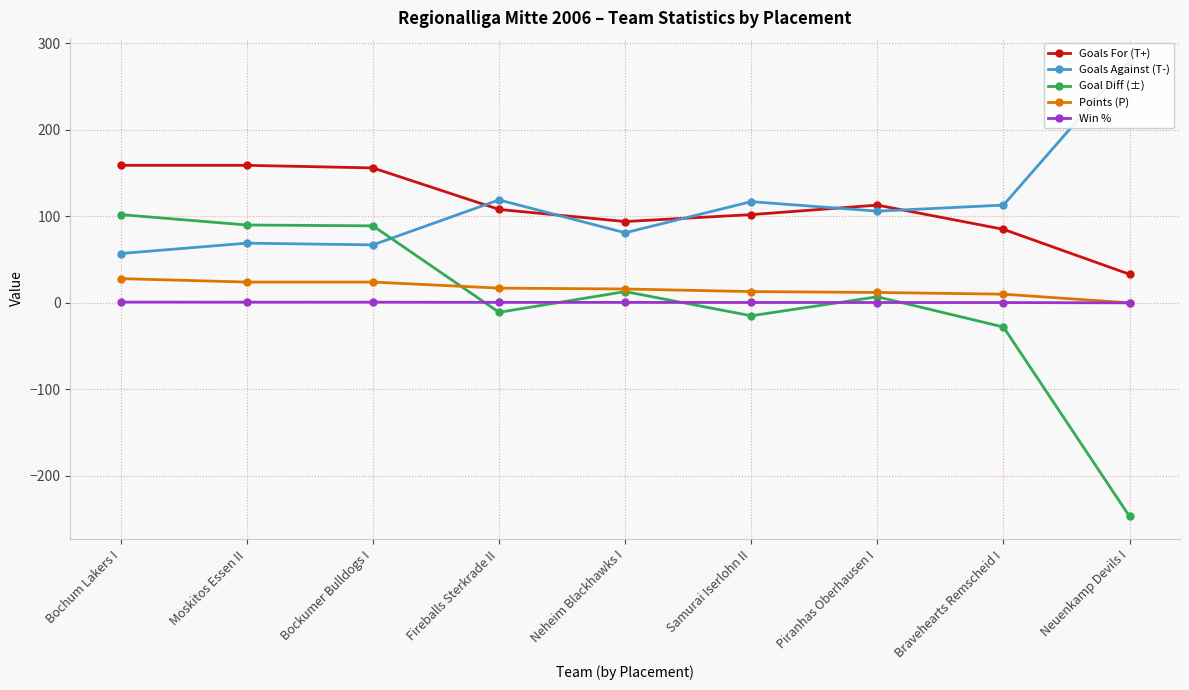

What is the label of the 6th point from the right?

Fireballs Sterkrade II